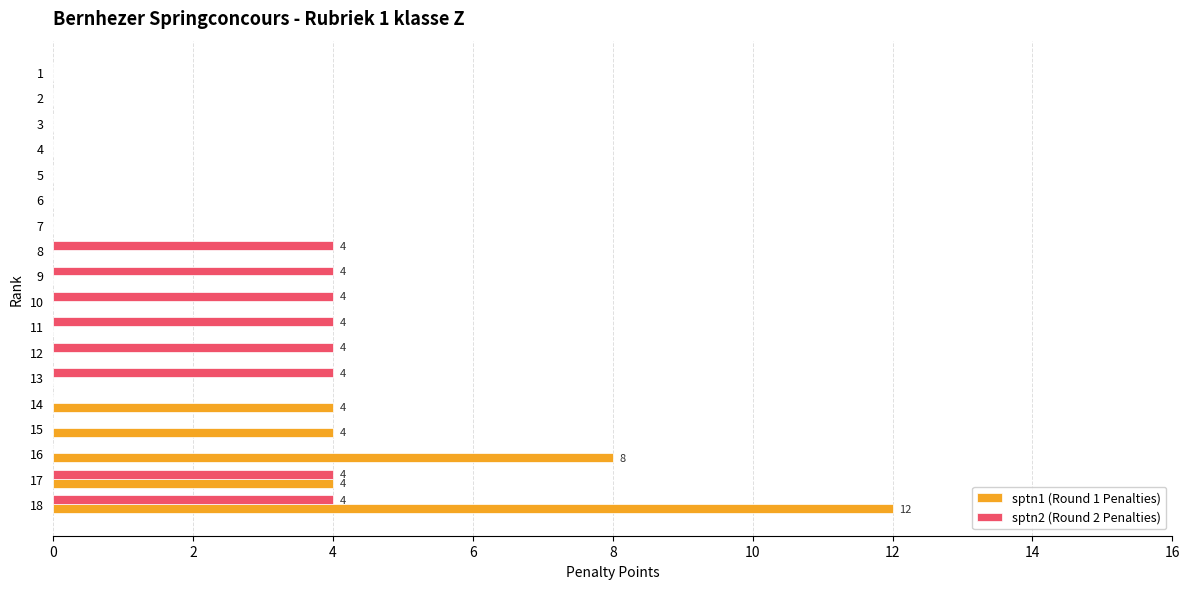

True or false: sptn1 (Round 1 Penalties) has a value of 7 at 11.

False